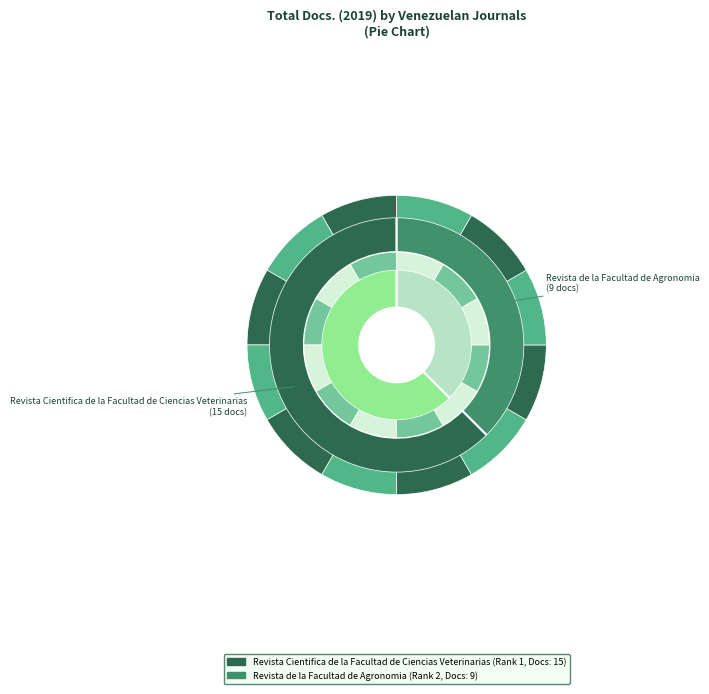

Is there any slice that represents more than half of the pie?

Yes